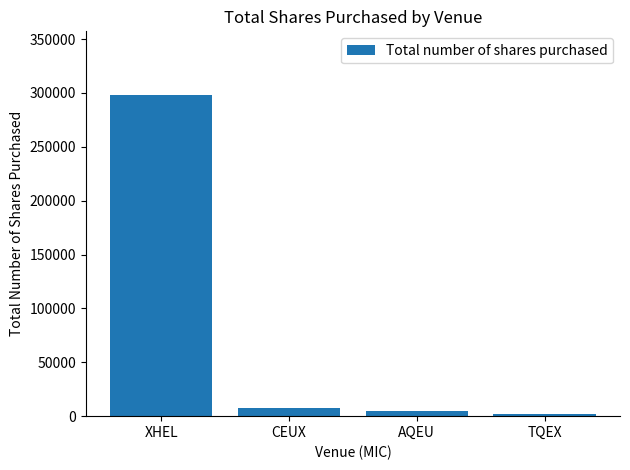

Rank the categories by value from lowest to highest.

TQEX, AQEU, CEUX, XHEL